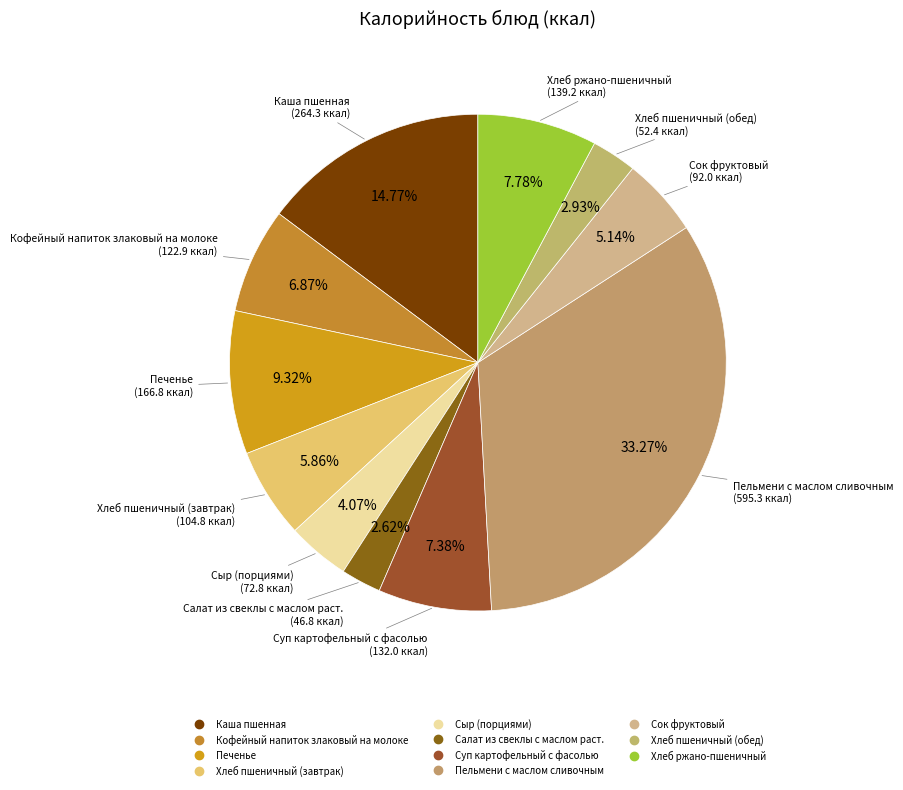

True or false: Салат из свеклы с маслом раст. accounts for 12% of the total.

False